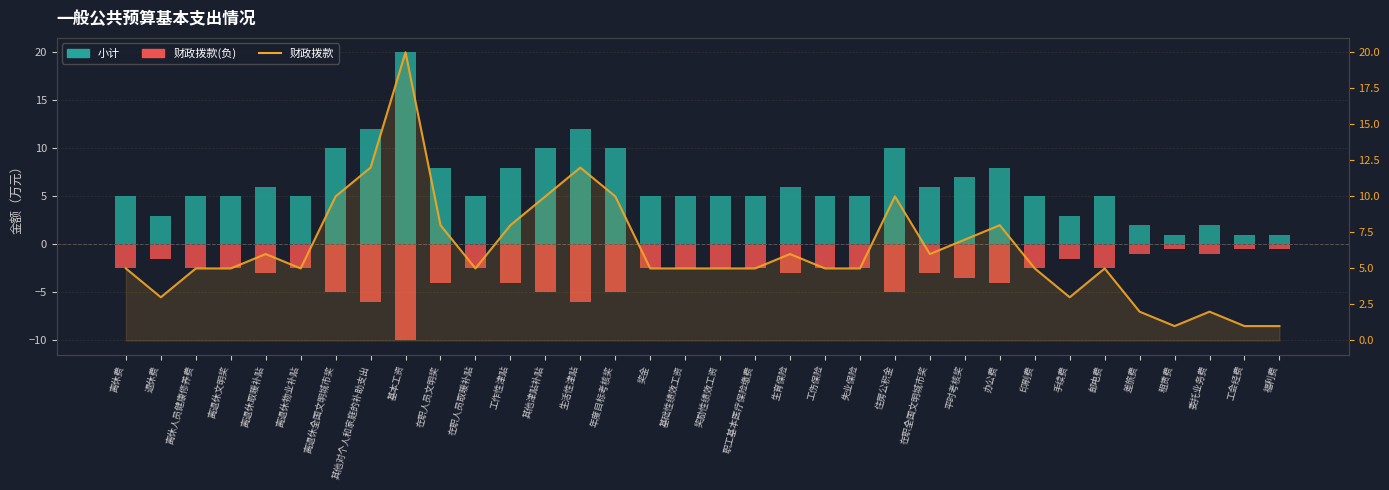

Rank the categories by value from lowest to highest.

租赁费, 工会经费, 福利费, 差旅费, 委托业务费, 退休费, 手续费, 离休费, 离休人员健康修养费, 离退休文明奖, 离退休物业补贴, 在职人员取暖补贴, 奖金, 基础性绩效工资, 奖励性绩效工资, 职工基本医疗保险缴费, 工伤保险, 失业保险, 印刷费, 邮电费, 离退休取暖补贴, 生育保险, 在职全国文明城市奖, 平时考核奖, 在职人员文明奖, 工作性津贴, 办公费, 离退休全国文明城市奖, 其他津贴补贴, 年度目标考核奖, 住房公积金, 其他对个人和家庭的补助支出, 生活性津贴, 基本工资